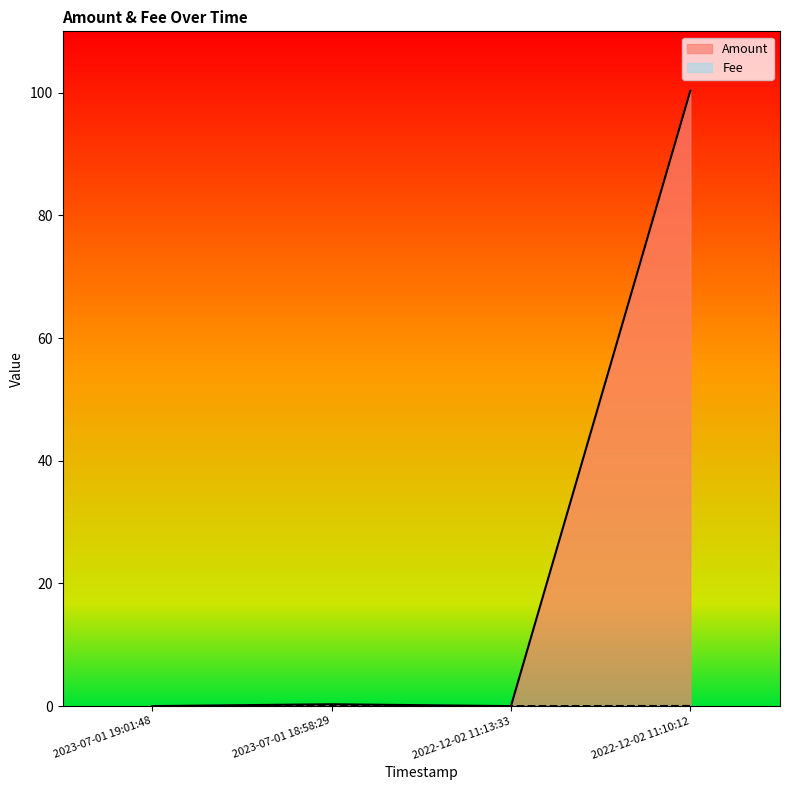

What position from the right is 2022-12-02 11:10:12?

1